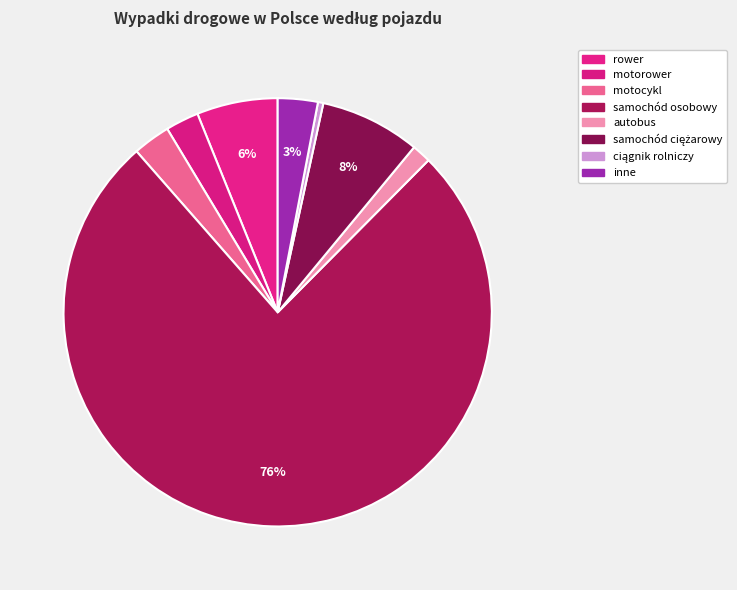

How many slices are in this pie chart?

8